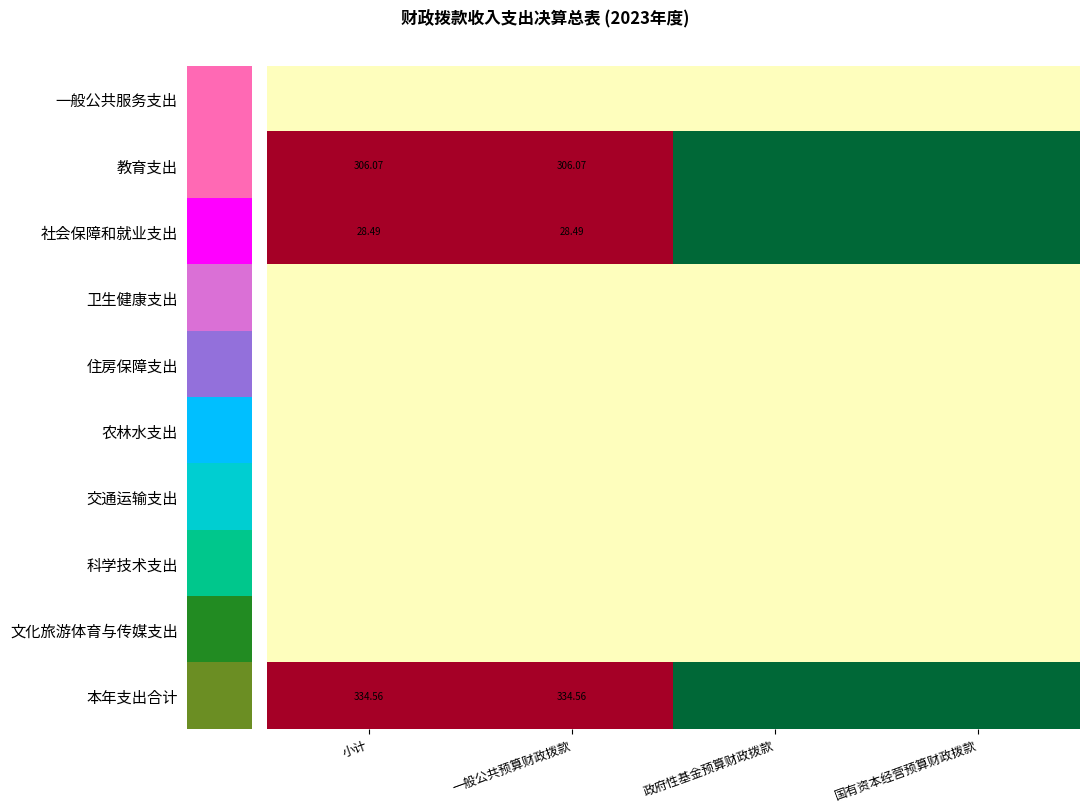

Count the number of categories in the chart.

4